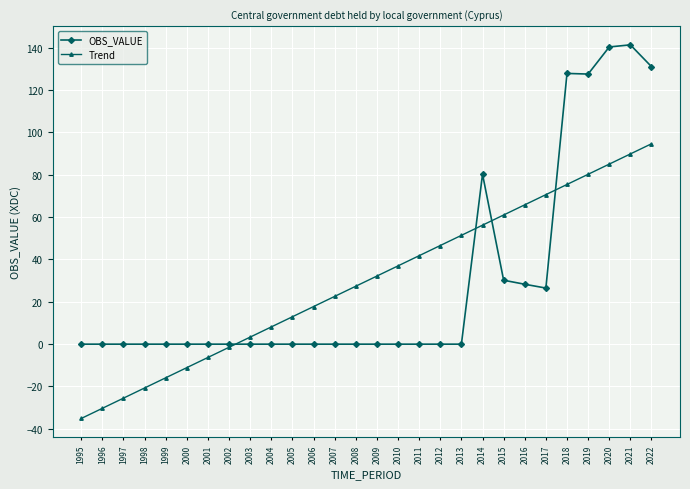

What is the sum of the OBS_VALUE values at 2007 and 2014?

80.3